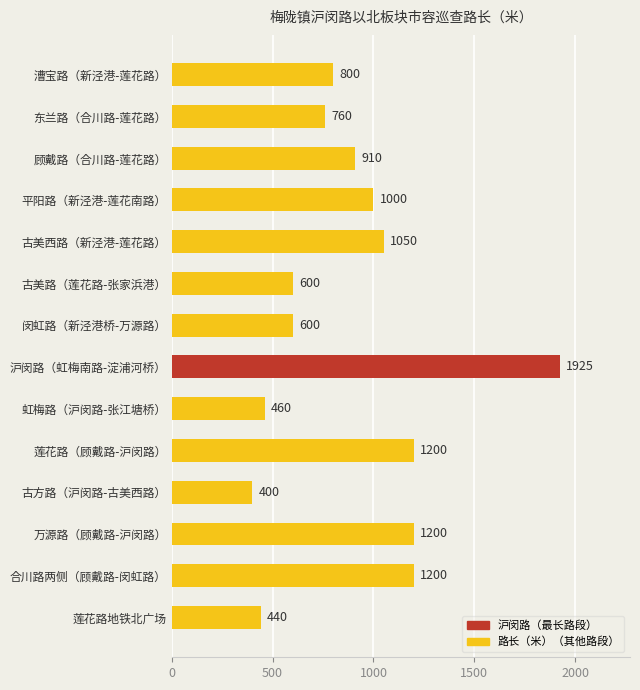

Reading bottom to top, what are all the values shown in this chart?

莲花路地铁北广场=440	合川路两侧（顾戴路-闵虹路）=1200	万源路（顾戴路-沪闵路）=1200	古方路（沪闵路-古美西路）=400	莲花路（顾戴路-沪闵路）=1200	虹梅路（沪闵路-张江塘桥）=460	沪闵路（虹梅南路-淀浦河桥）=1925	闵虹路（新泾港桥-万源路）=600	古美路（莲花路-张家浜港）=600	古美西路（新泾港-莲花路）=1050	平阳路（新泾港-莲花南路）=1000	顾戴路（合川路-莲花路）=910	东兰路（合川路-莲花路）=760	漕宝路（新泾港-莲花路）=800